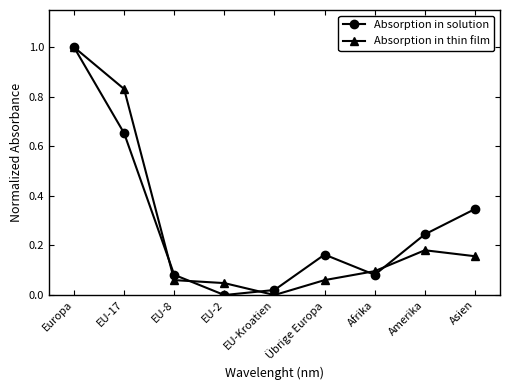

Which series changed the most between EU-17 and Asien?

Absorption in thin film